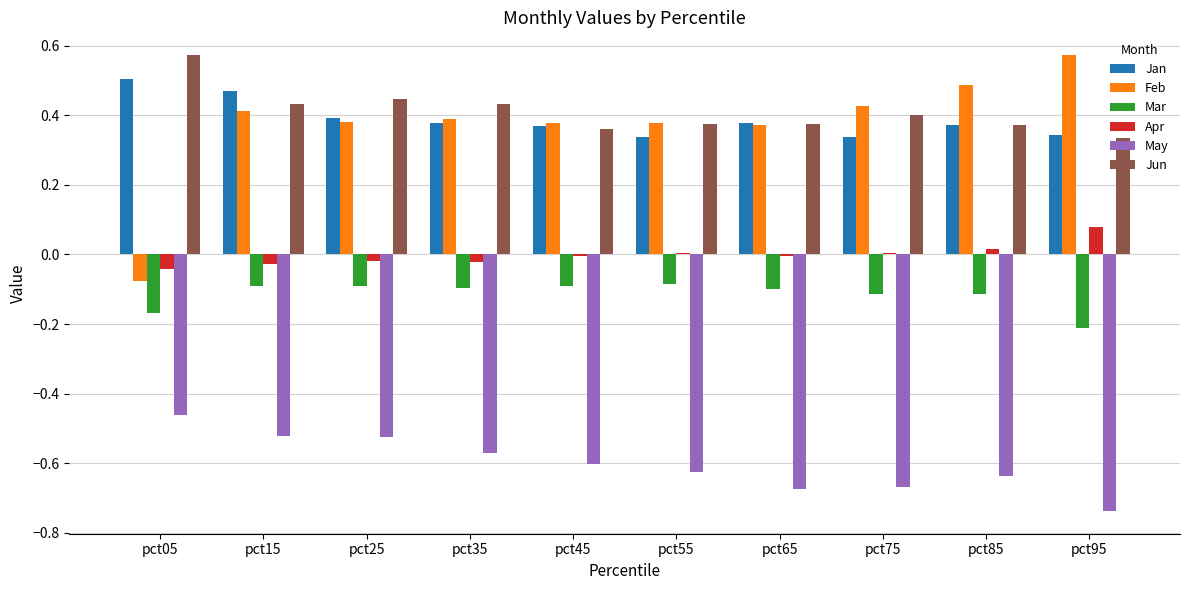

Where is Feb nearest to the value 0?

pct05